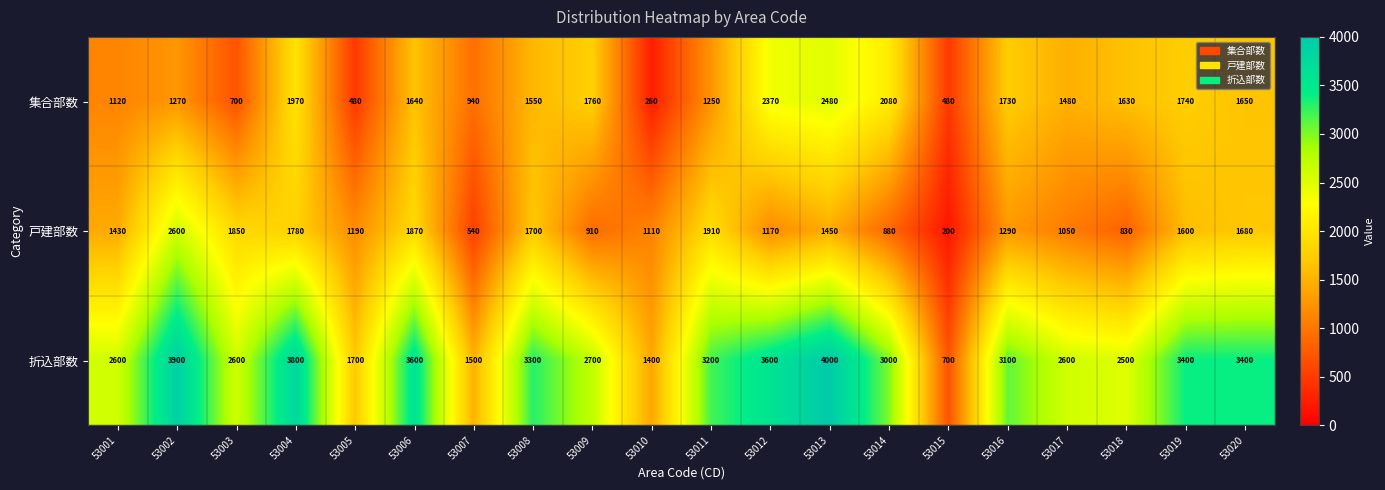

What is the total value across all series at 53006?

7110